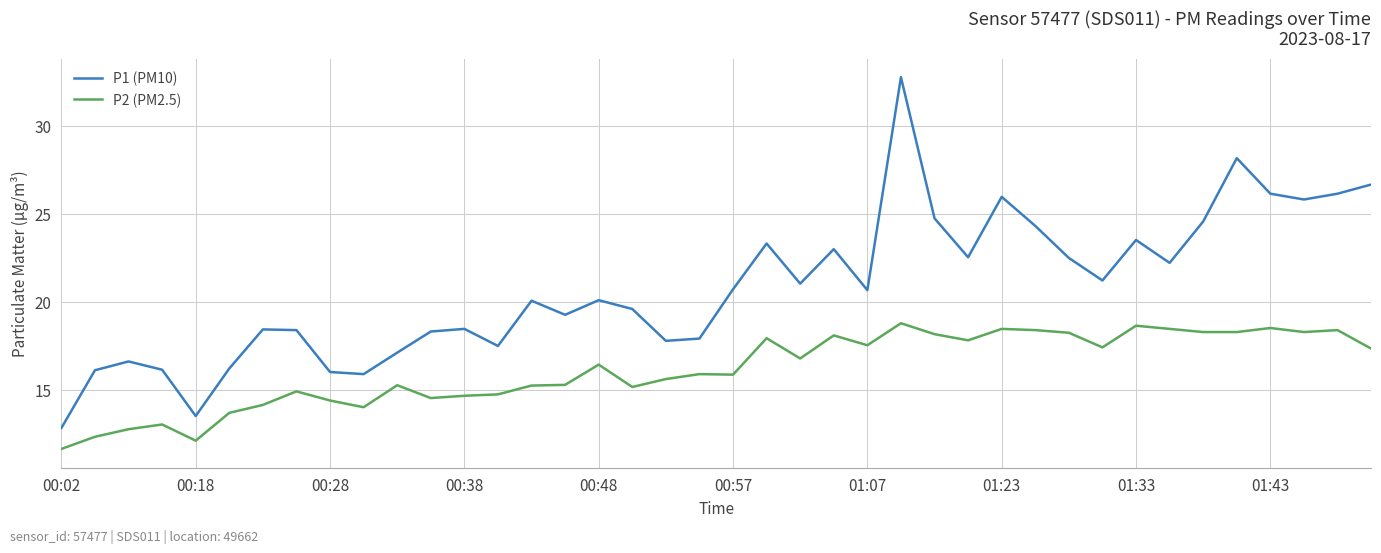

Which series has the widest spread of values?

P1 (PM10)